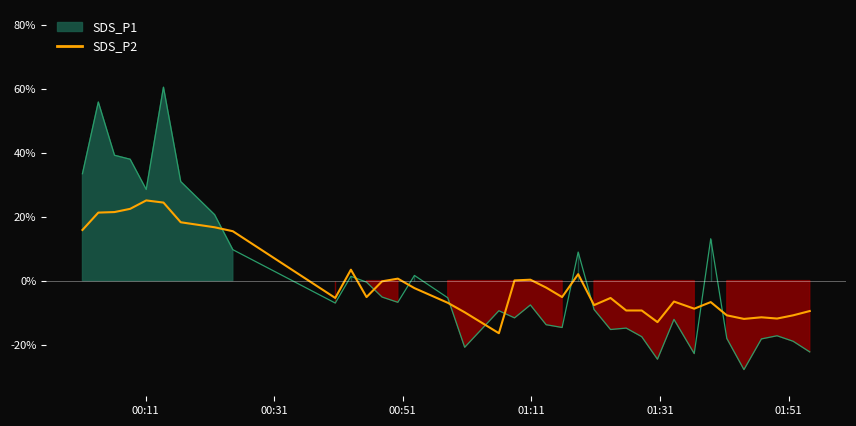

The chart shows a value of -4.8 at 29. True or false?

False